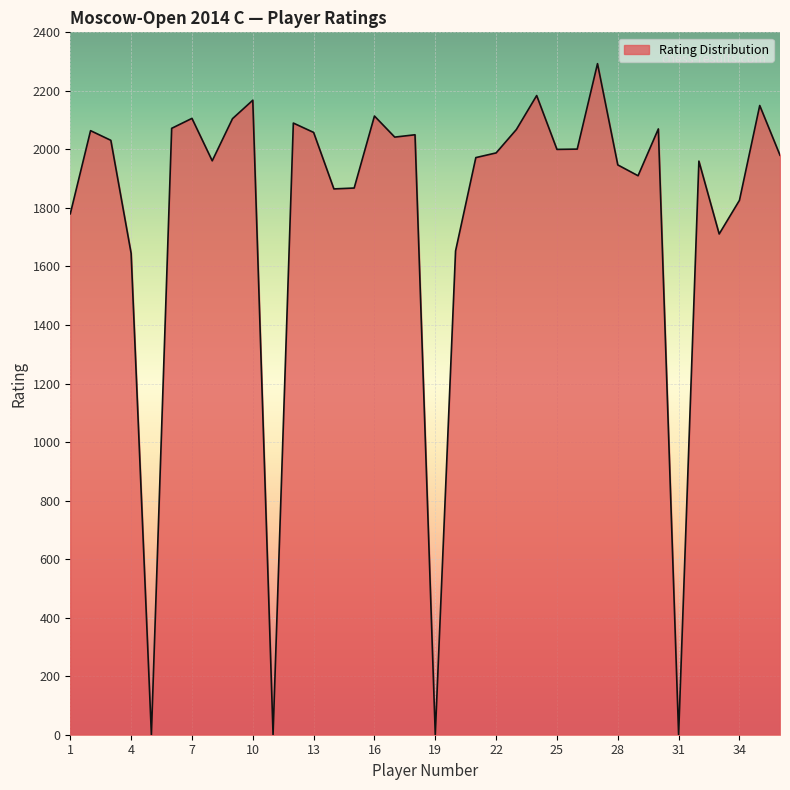

What is the greatest value displayed?

2293